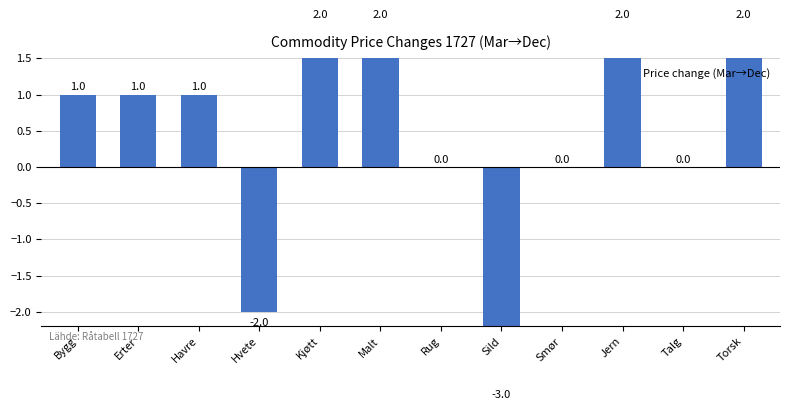

What is the ratio of the value at Kjøtt to the value at Torsk?

1.0